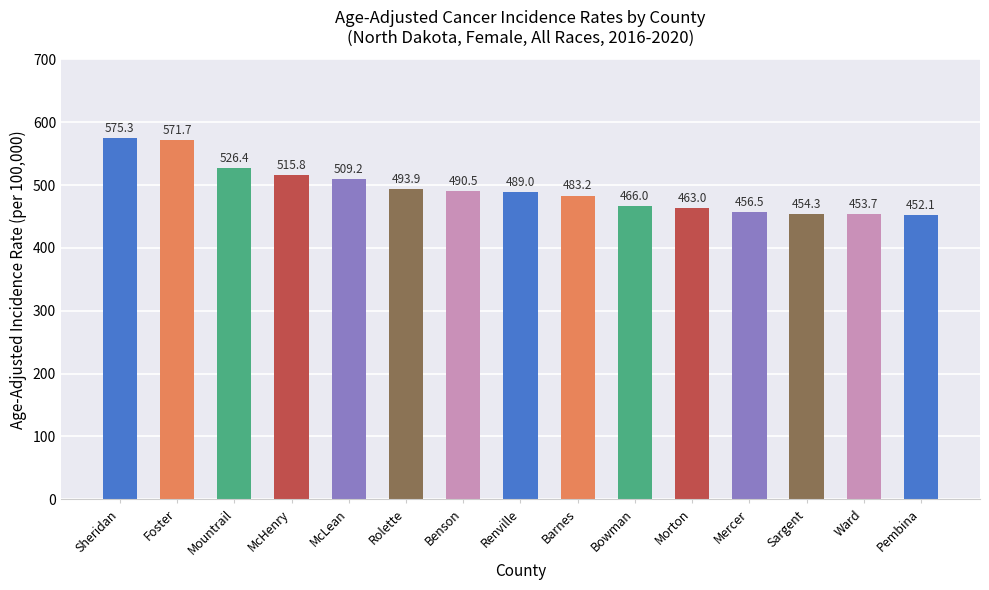

What is the greatest value displayed?

575.3